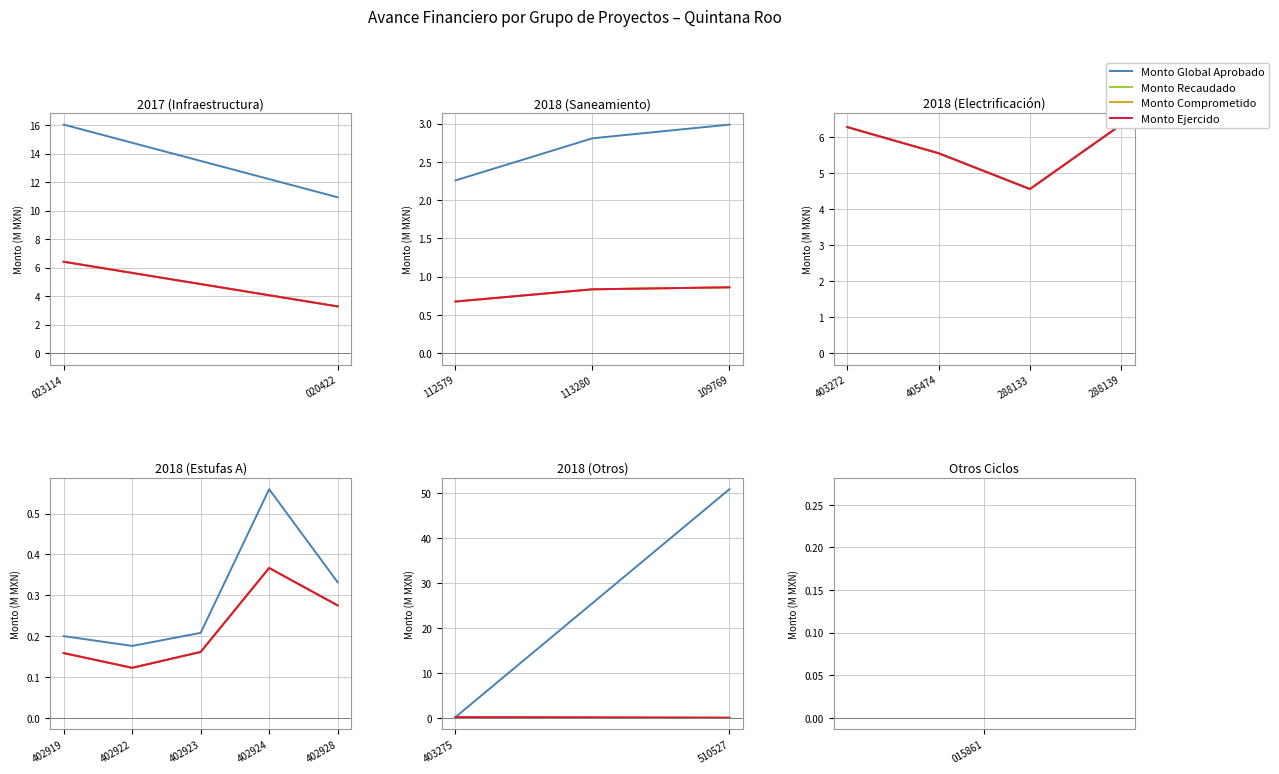

Which series has the largest total across all categories?

Monto Global Aprobado